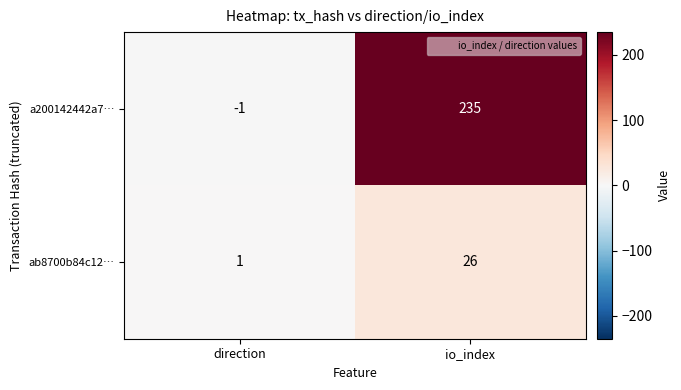

At which category is the sum across all series the highest?

io_index